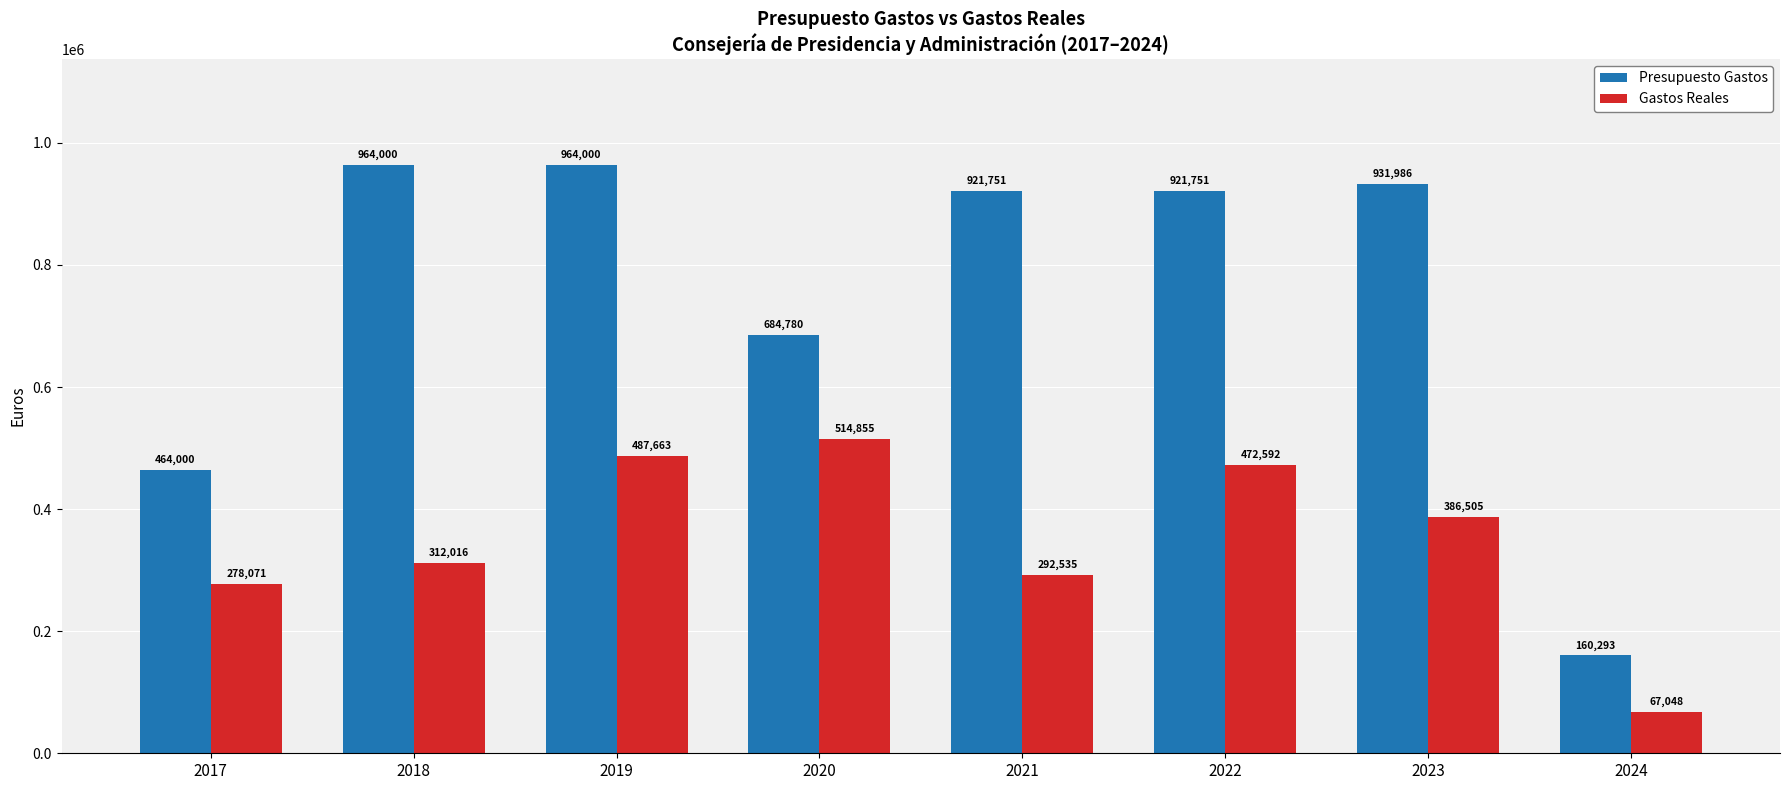

Count the number of categories in the chart.

8